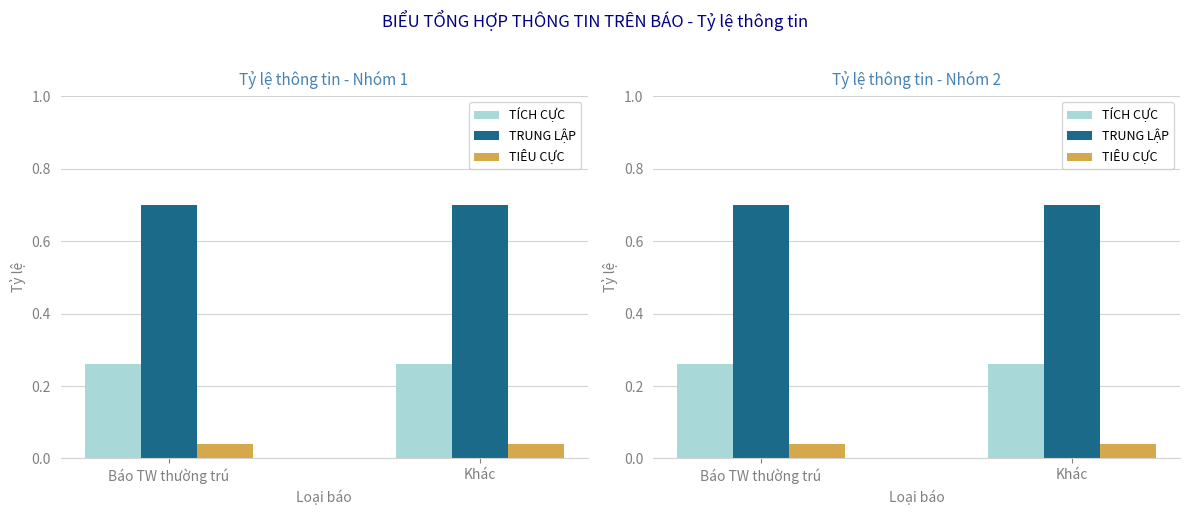

Reading right to left, extract all data points from this chart.

TÍCH CỰC: 0.3	0.3
TRUNG LẬP: 0.7	0.7
TIÊU CỰC: 0.0	0.0